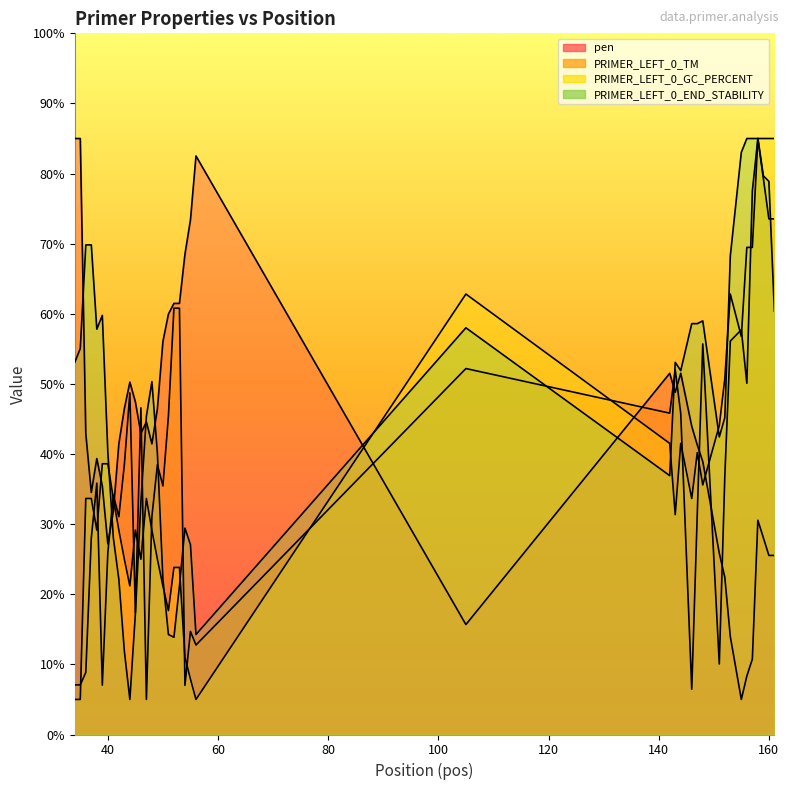

What is the spread (max minus min) of values at 47?

40.4